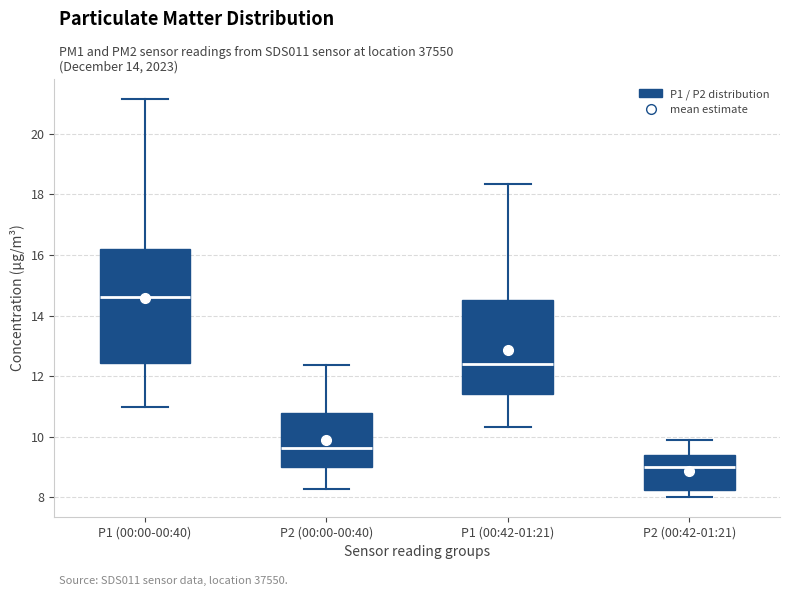

Where does the lower whisker of the box for P1 (00:42-01:21) end on the y-axis? The values are not printed on the chart, so give them approximately, as read against the axis.

10.4